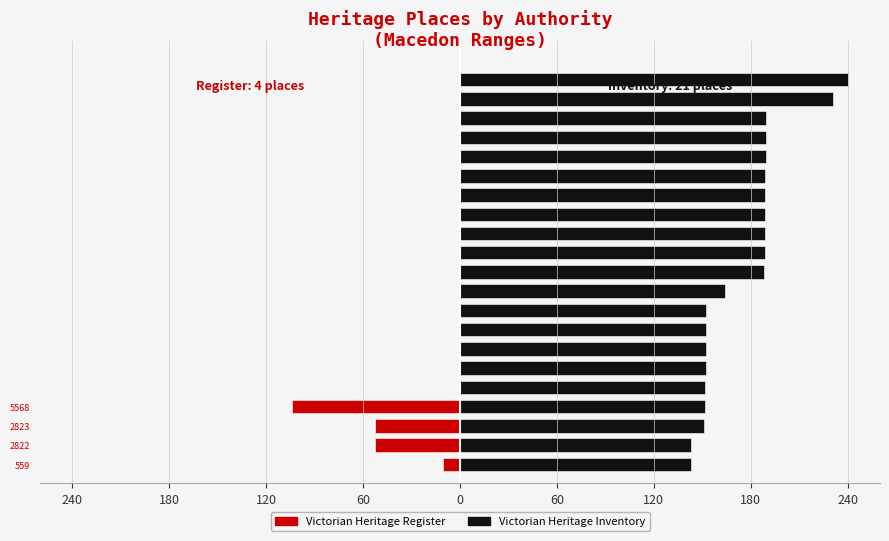

Does the chart contain stacked bars?

No